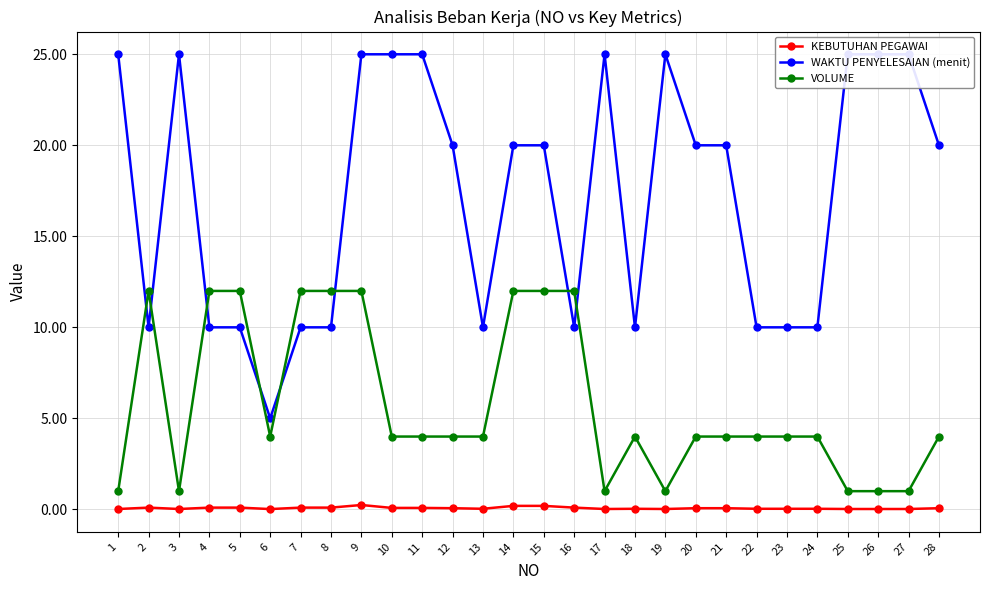

Reading left to right, list all the values displayed in this chart.

KEBUTUHAN PEGAWAI: 1=0.0	2=0.1	3=0.0	4=0.1	5=0.1	6=0.0	7=0.1	8=0.1	9=0.2	10=0.1	11=0.1	12=0.1	13=0.0	14=0.2	15=0.2	16=0.1	17=0.0	18=0.0	19=0.0	20=0.1	21=0.1	22=0.0	23=0.0	24=0.0	25=0.0	26=0.0	27=0.0	28=0.1
WAKTU PENYELESAIAN (menit): 1=25.0	2=10.0	3=25.0	4=10.0	5=10.0	6=5.0	7=10.0	8=10.0	9=25.0	10=25.0	11=25.0	12=20.0	13=10.0	14=20.0	15=20.0	16=10.0	17=25.0	18=10.0	19=25.0	20=20.0	21=20.0	22=10.0	23=10.0	24=10.0	25=25.0	26=25.0	27=25.0	28=20.0
VOLUME: 1=1.0	2=12.0	3=1.0	4=12.0	5=12.0	6=4.0	7=12.0	8=12.0	9=12.0	10=4.0	11=4.0	12=4.0	13=4.0	14=12.0	15=12.0	16=12.0	17=1.0	18=4.0	19=1.0	20=4.0	21=4.0	22=4.0	23=4.0	24=4.0	25=1.0	26=1.0	27=1.0	28=4.0